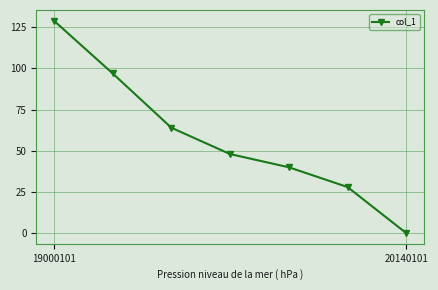

What is the value of the 4th point from the left?

48